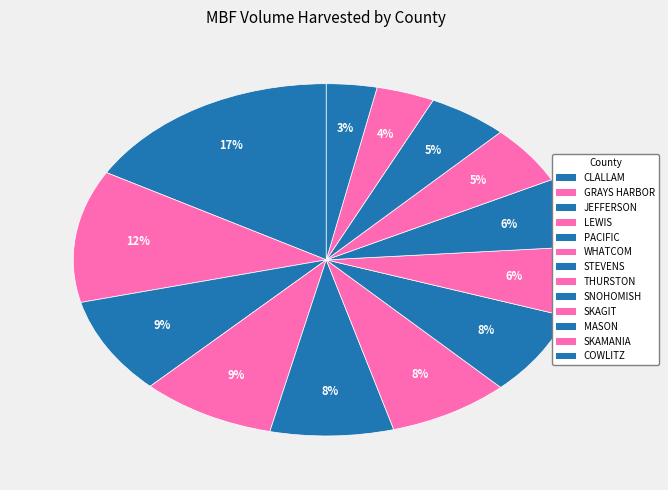

Approximately how many times larger is the value at CLALLAM compared to SNOHOMISH?

2.6